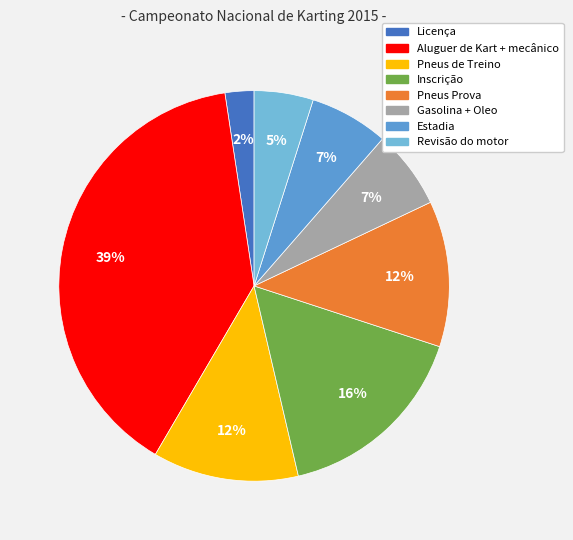

Combined, do Revisão do motor and Estadia account for over 50%?

No